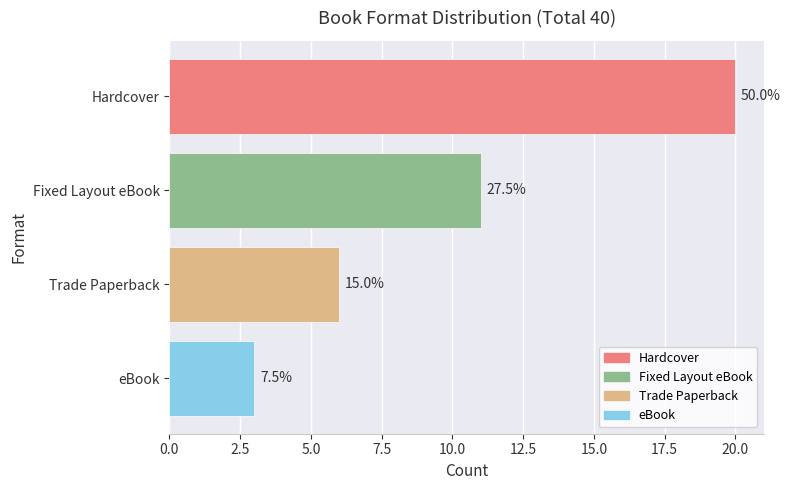

How many bars are there in total?

4